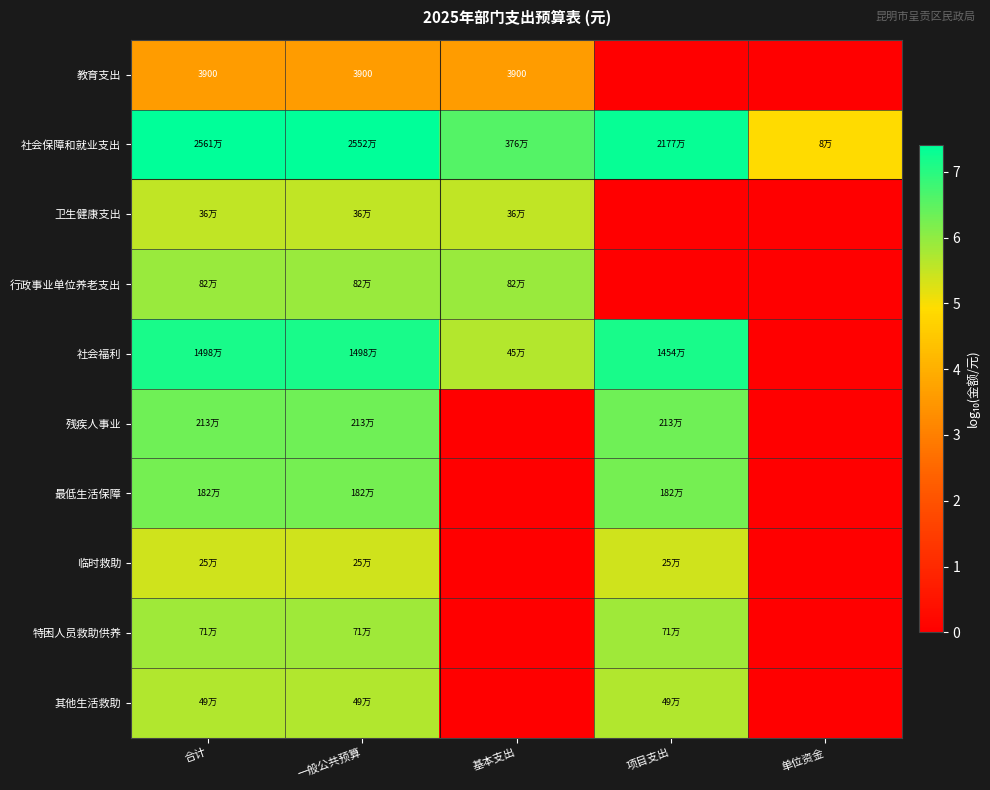

Is the value of 最低生活保障 at 基本支出 greater than the value of 卫生健康支出 at 单位资金?

No